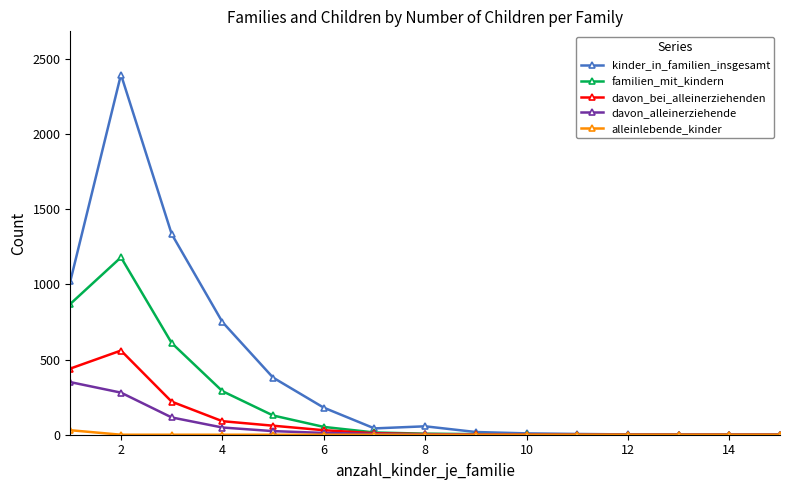

Which series has the largest total across all categories?

kinder_in_familien_insgesamt